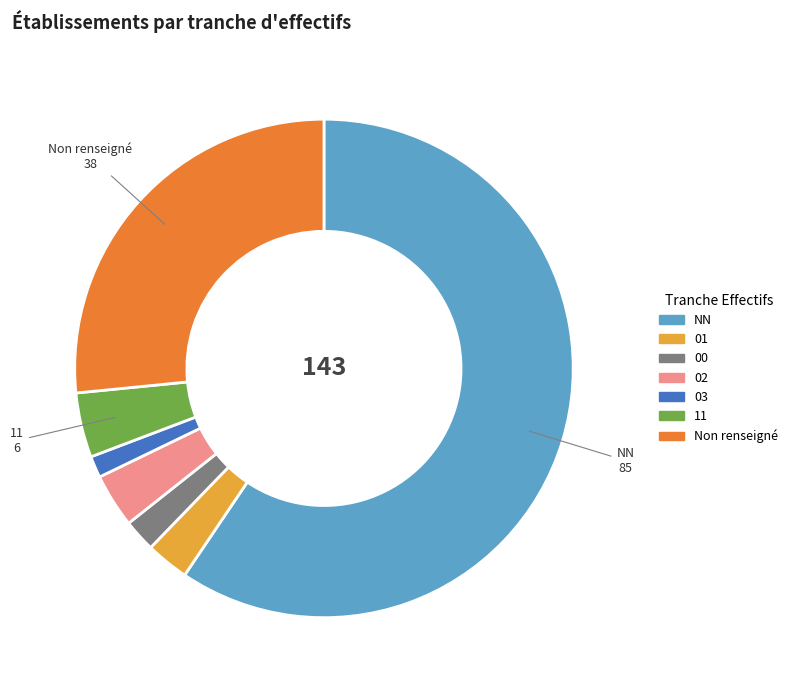

Is there a majority slice in this chart?

Yes